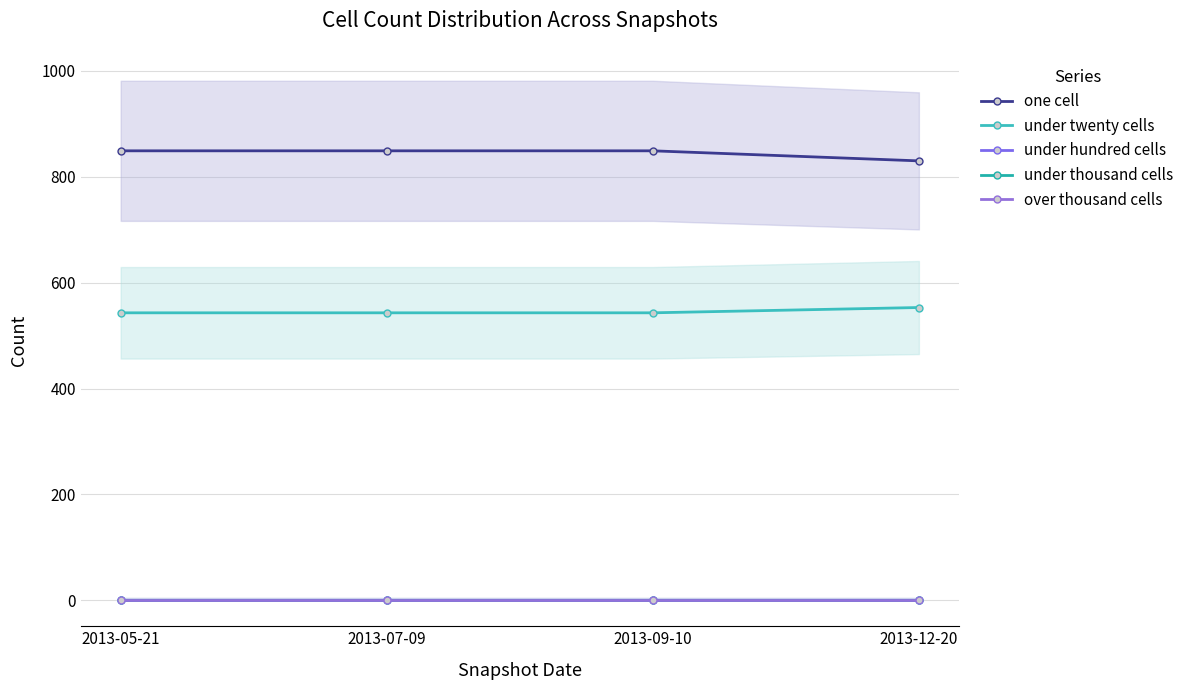

Which has a higher value, 2013-05-21 or 2013-09-10?

2013-05-21